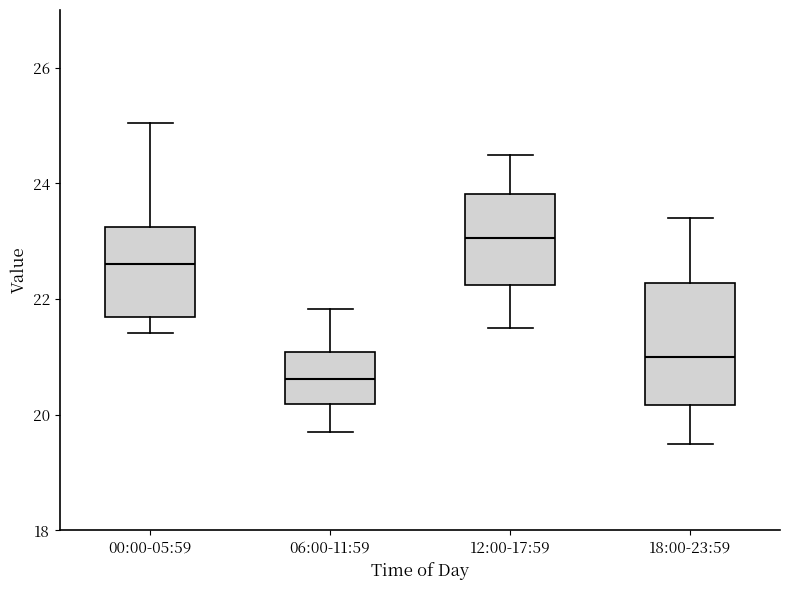

Reading left to right, transcribe this box plot: for each box, give where its median line is, the range the box spans, and where its two whiskers end, as read against the y-axis. The values are not printed on the chart, so give them approximately, as read against the axis.

00:00-05:59: median 22.6, box 21.6 to 23.2, whiskers 21.4 to 25.0
06:00-11:59: median 20.6, box 20.2 to 21.0, whiskers 19.8 to 21.8
12:00-17:59: median 23.0, box 22.2 to 23.8, whiskers 21.6 to 24.6
18:00-23:59: median 21.0, box 20.2 to 22.2, whiskers 19.6 to 23.4